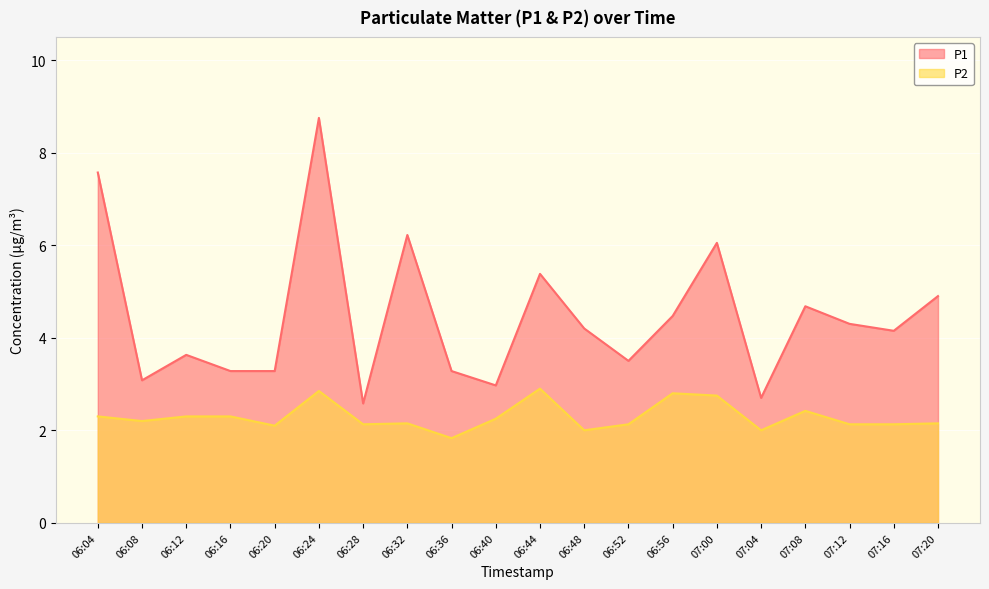

Does the chart display data point markers on the line(s)?

No